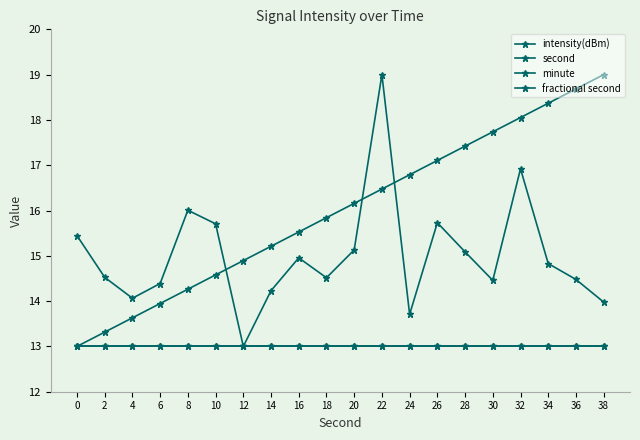

What is the maximum value for intensity(dBm)?

19.0